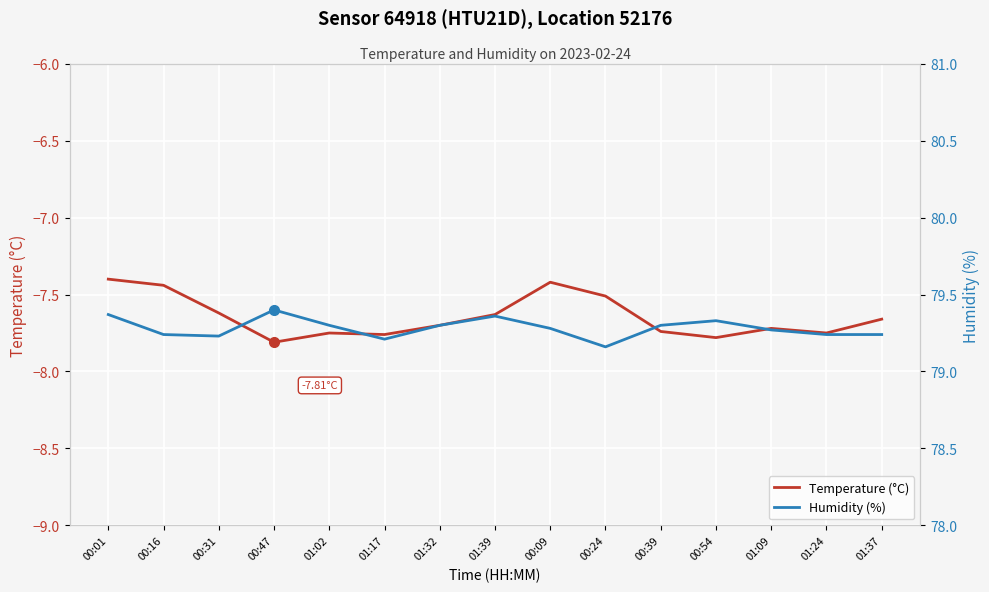

True or false: Temperature (°C) and Humidity (%) cross at least once.

False